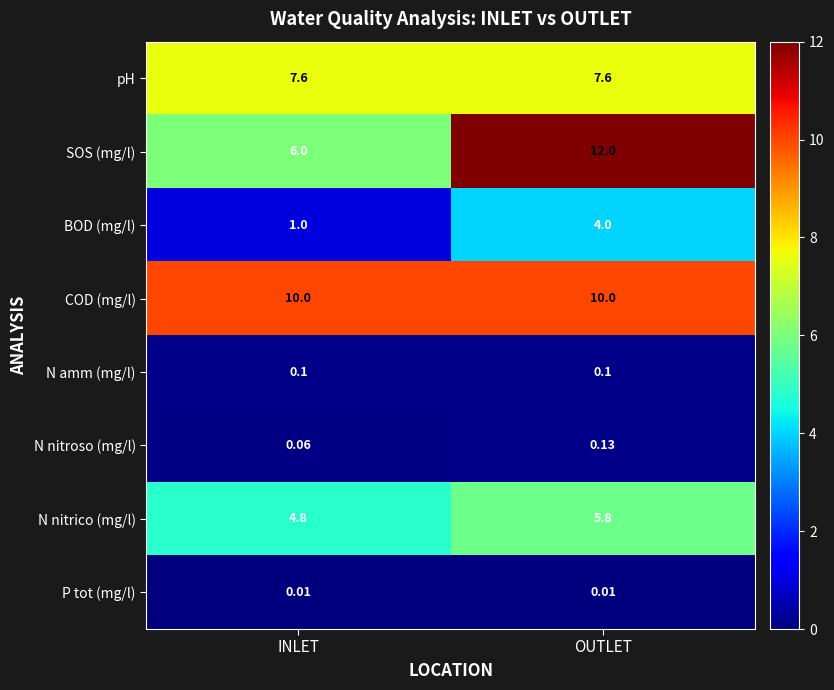

List the labels in order of N nitrico (mg/l) value, largest first.

OUTLET, INLET